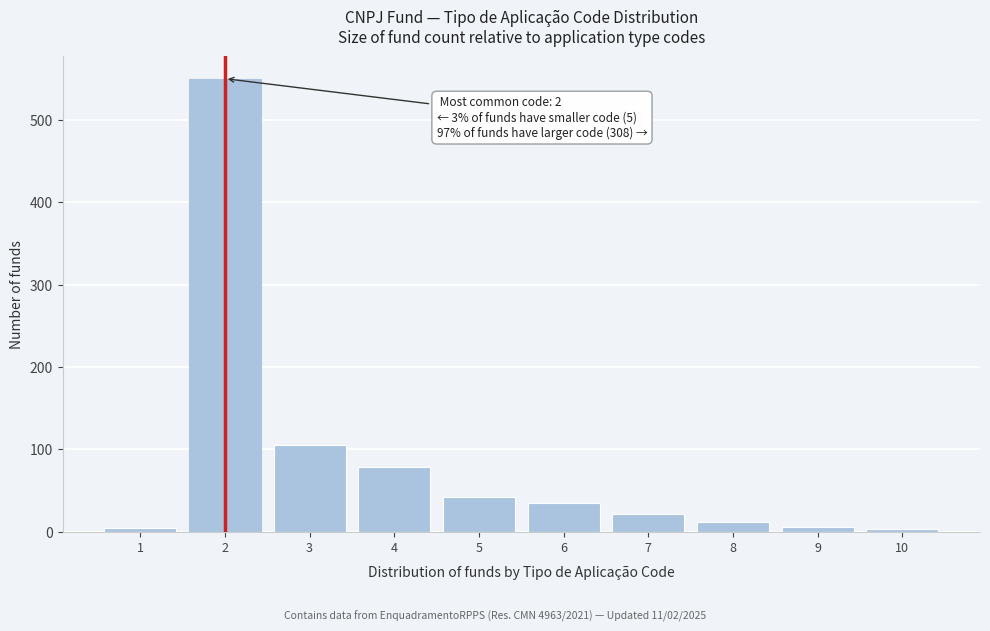

Which range on the x-axis has the tallest bar?

1.5 to 2.5